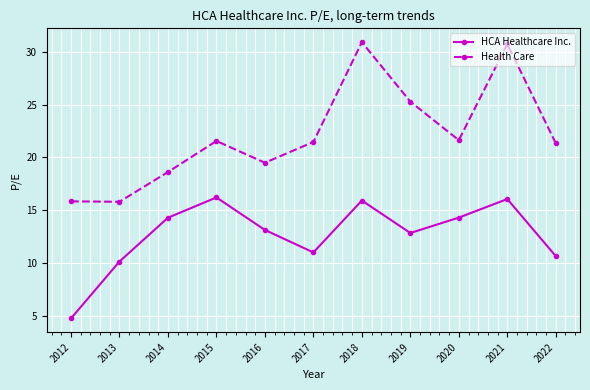

Where does the Health Care series first go above 21?

2015